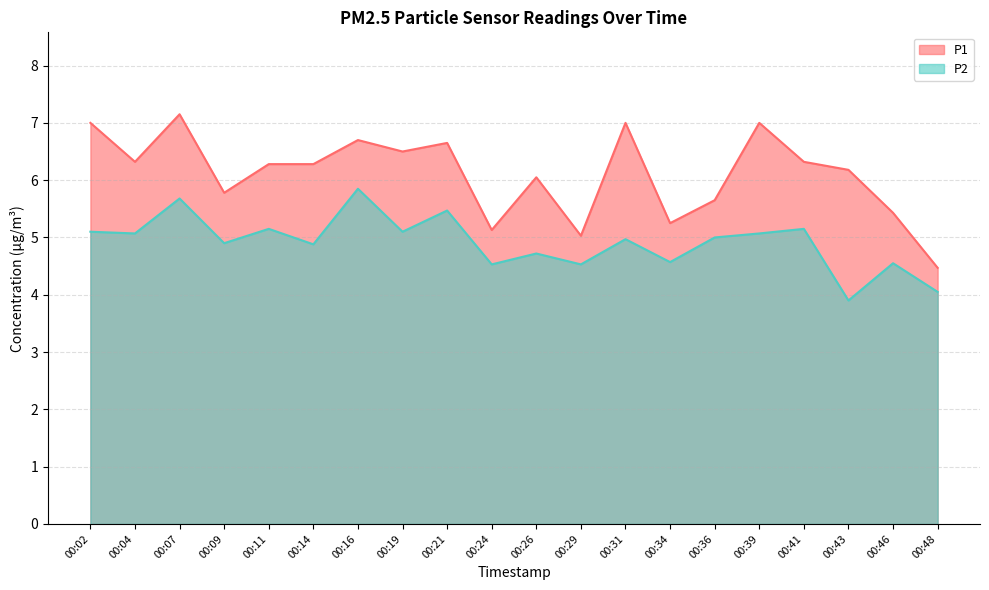

Is the value of P1 at 00:14 greater than the value of P2 at 00:26?

Yes